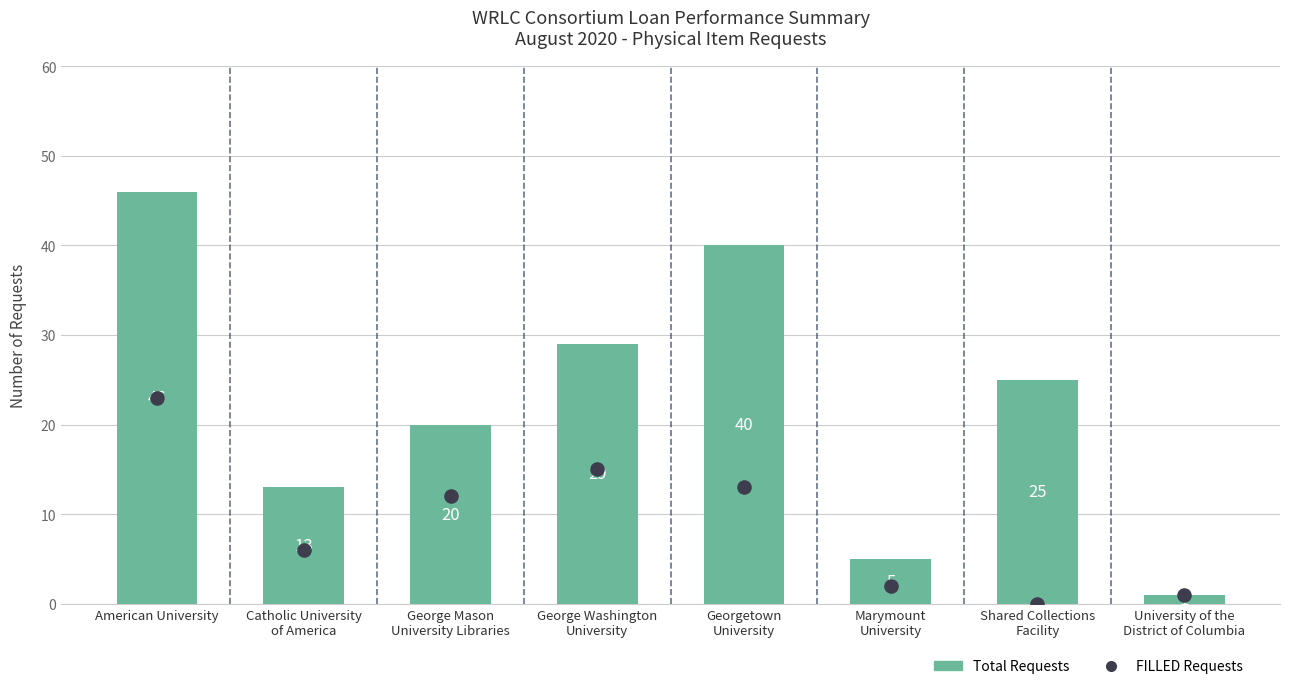

What are all the series names shown in the legend?

Total Requests, FILLED Requests